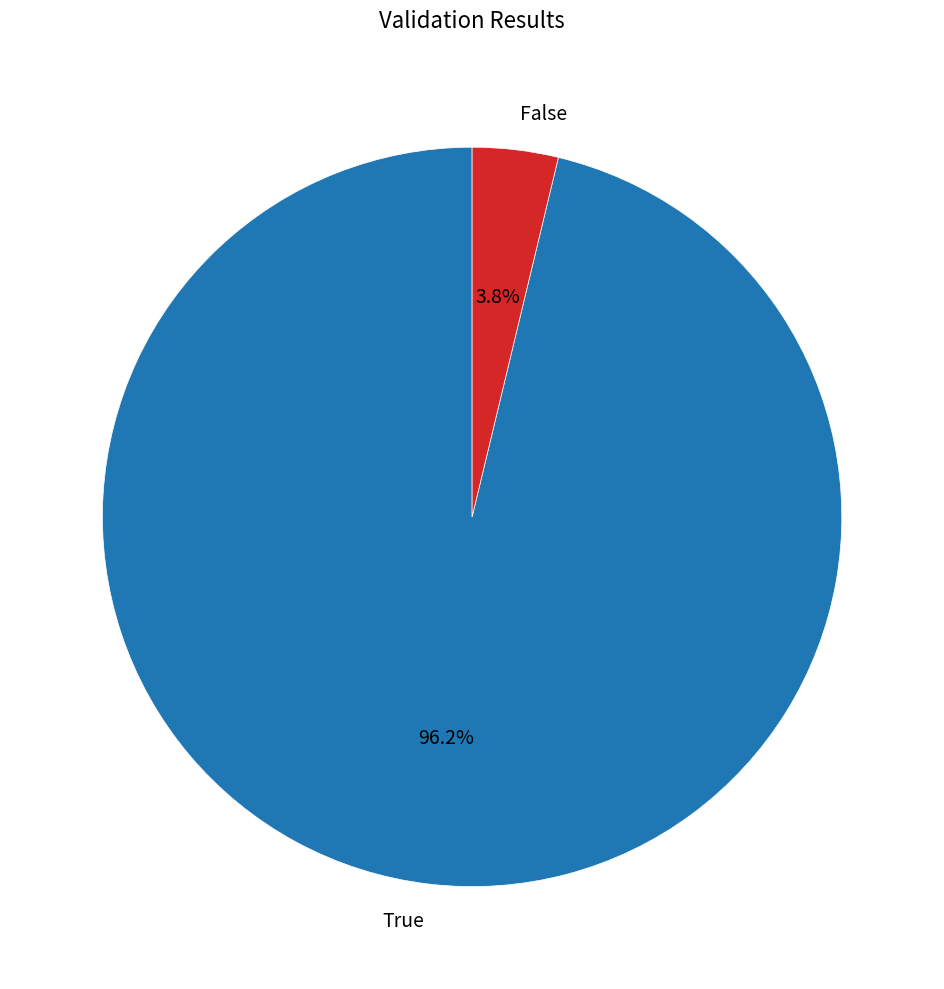

What percentage is the False slice, to the nearest percent?

4%